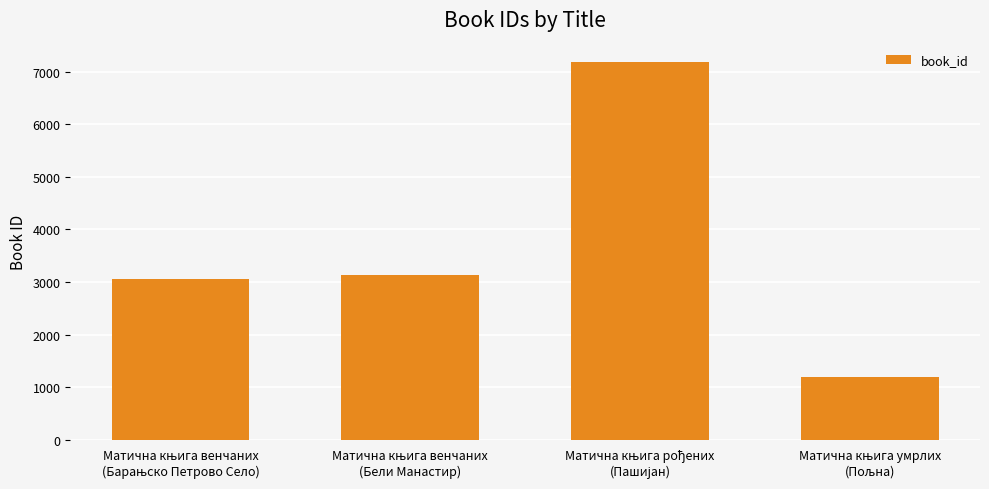

Reading right to left, transcribe all the data shown in this chart.

Матична књига умрлих
(Пољна)=1200	Матична књига рођених
(Пашијан)=7190	Матична књига венчаних
(Бели Манастир)=3127	Матична књига венчаних
(Барањско Петрово Село)=3065